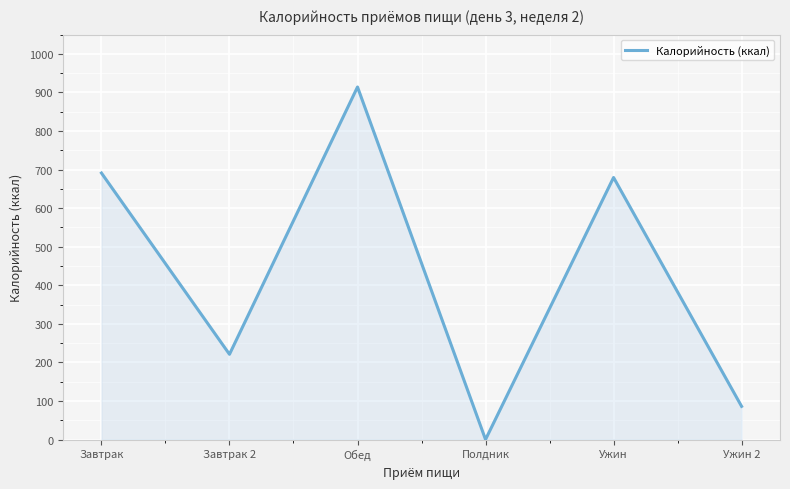

At which category does the chart reach its minimum across all series?

Полдник